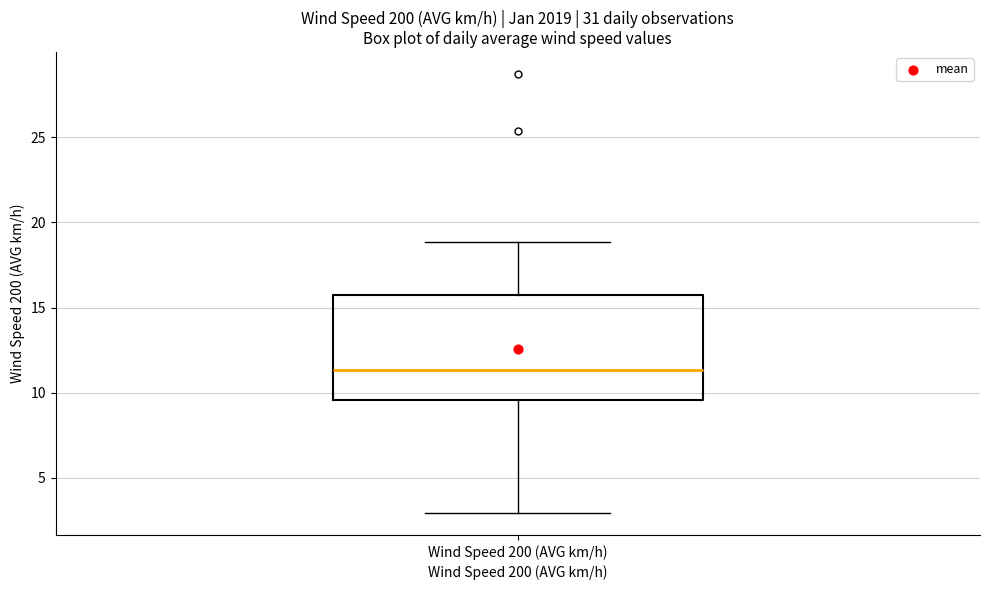

Where is the lower edge of the box for Wind Speed 200 (AVG km/h) on the y-axis? The values are not printed on the chart, so give them approximately, as read against the axis.

9.5